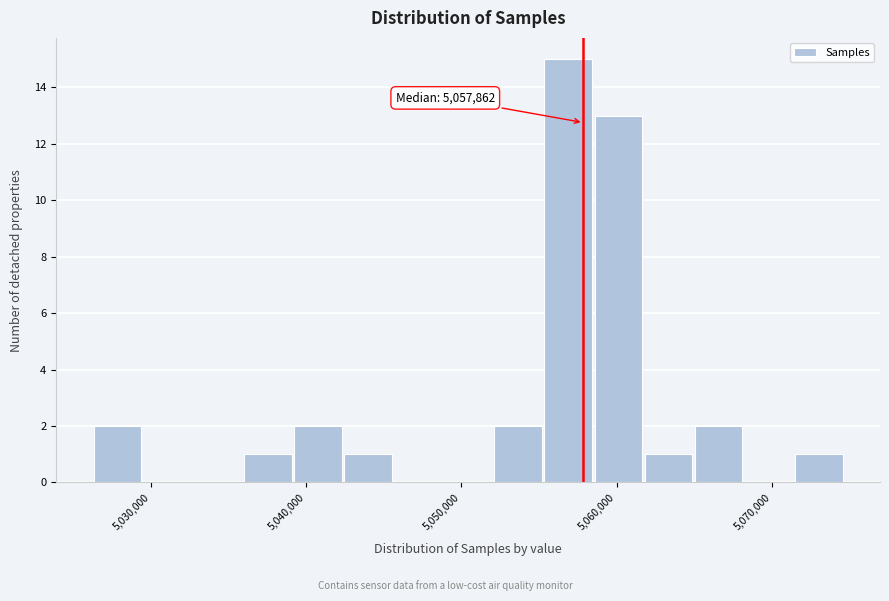

Read against the x-axis, roughly where is the centre of the tallest bar?

5057000